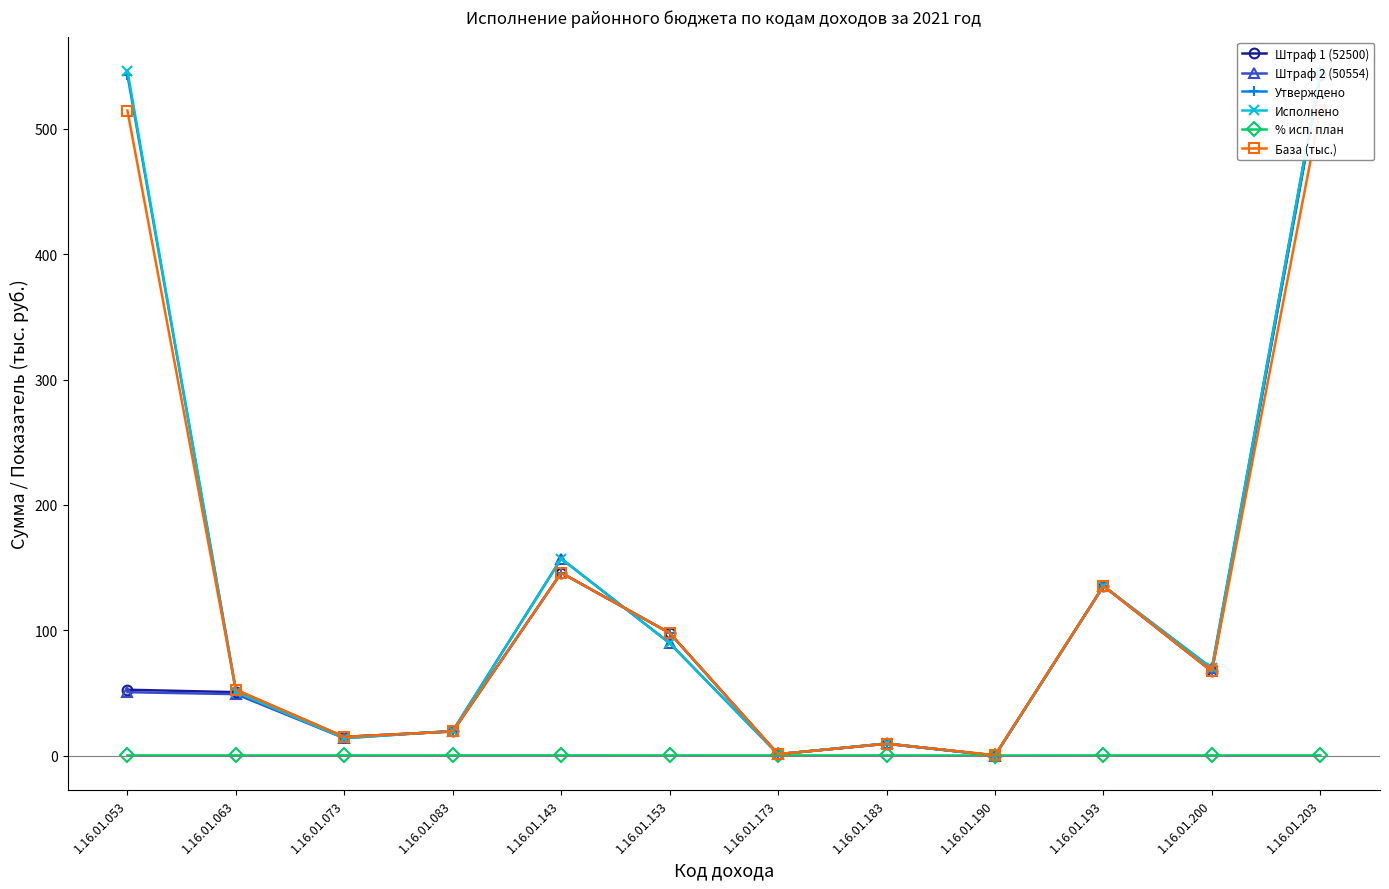

At how many categories does at least one series exceed 61?

6